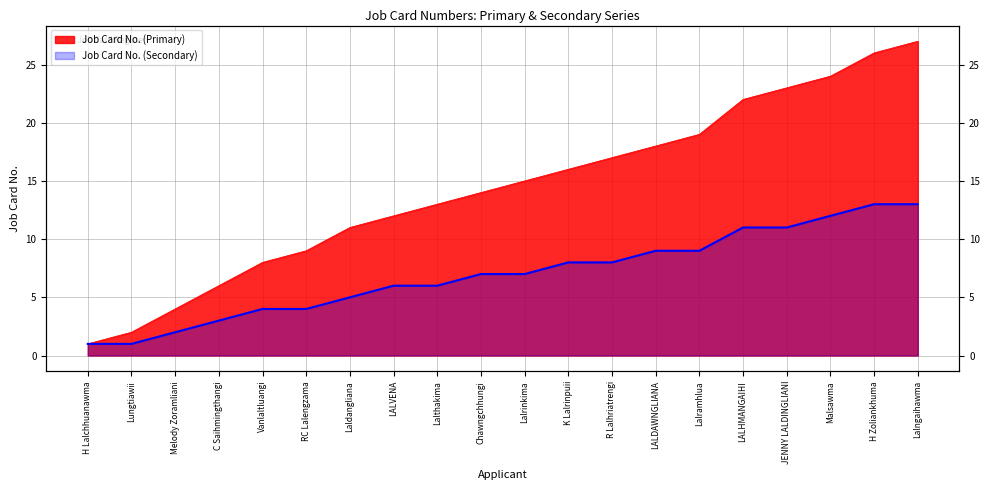

Which series has the largest total across all categories?

Job Card No. (Primary)